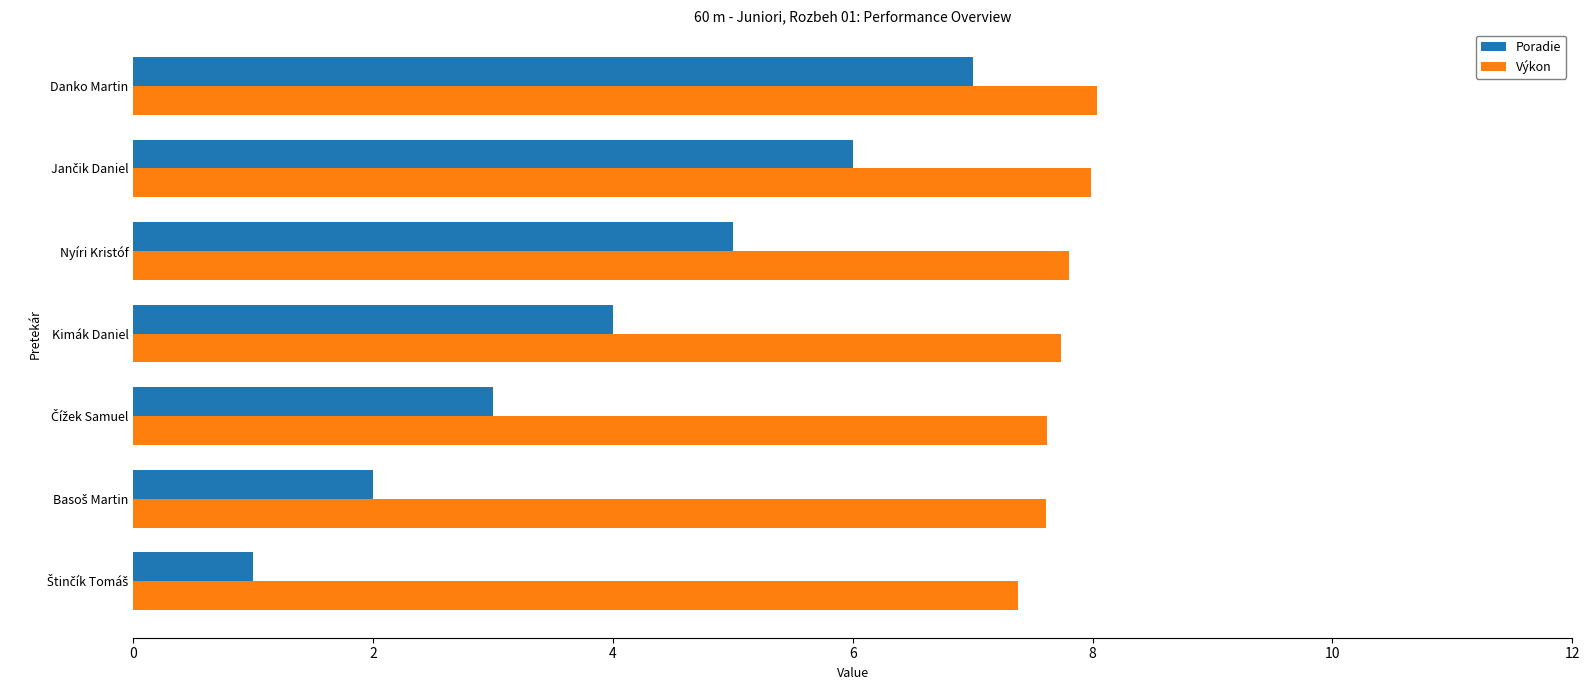

What is the difference between the highest and lowest values at Kimák Daniel?

3.7